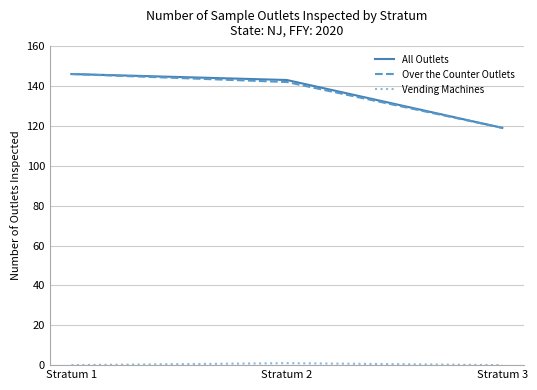

The value of Over the Counter Outlets at Stratum 2 is 203. True or false?

False